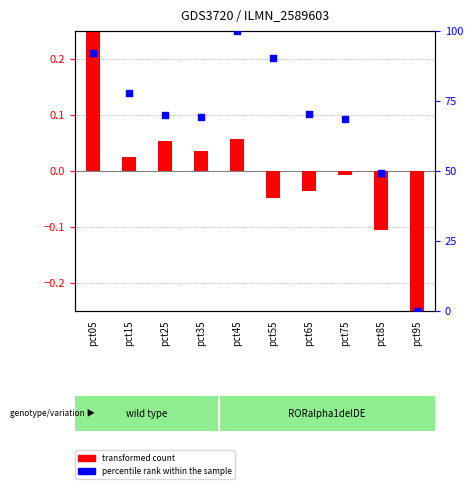

What are all the series names shown in the legend?

transformed count, percentile rank within the sample